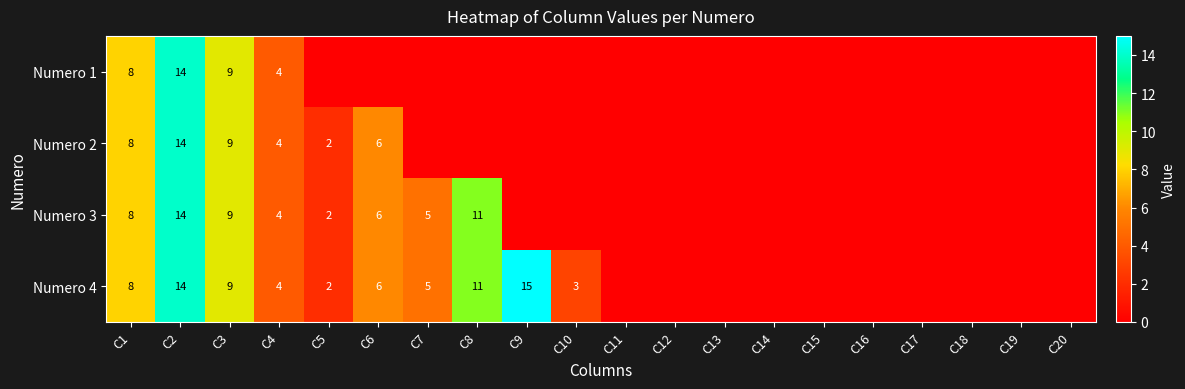

The value of Numero 2 at C5 is 3. True or false?

False